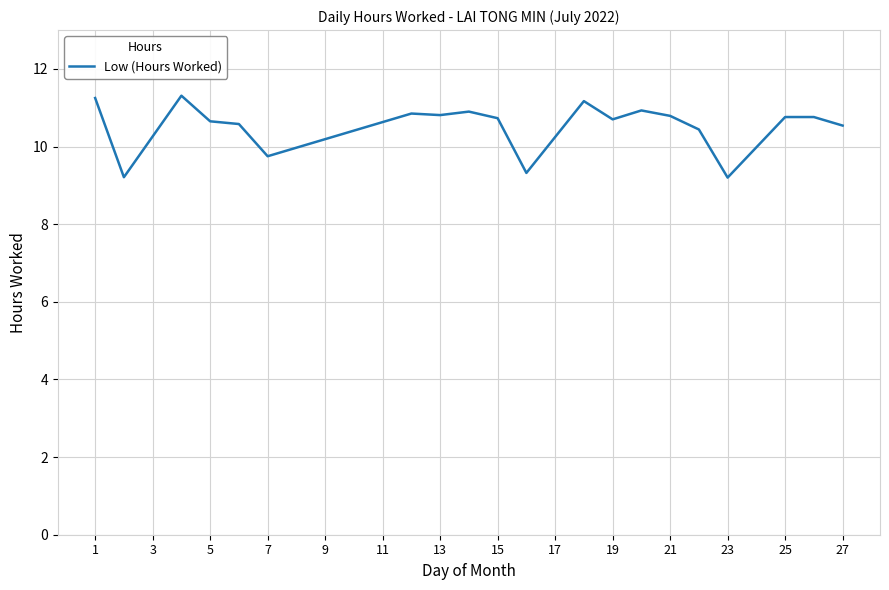

What is the difference between the maximum and minimum values?

2.1